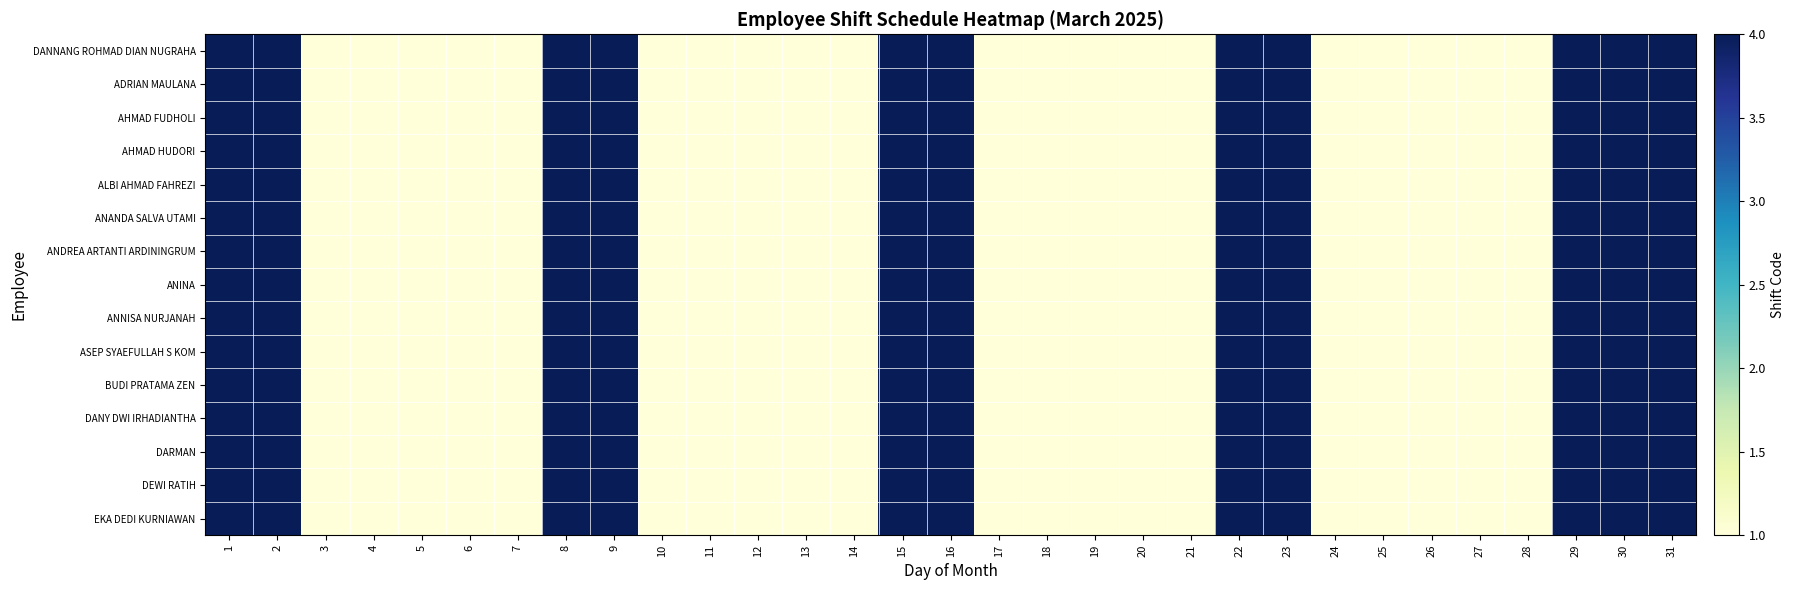

What is the total value across all series at 15?

60